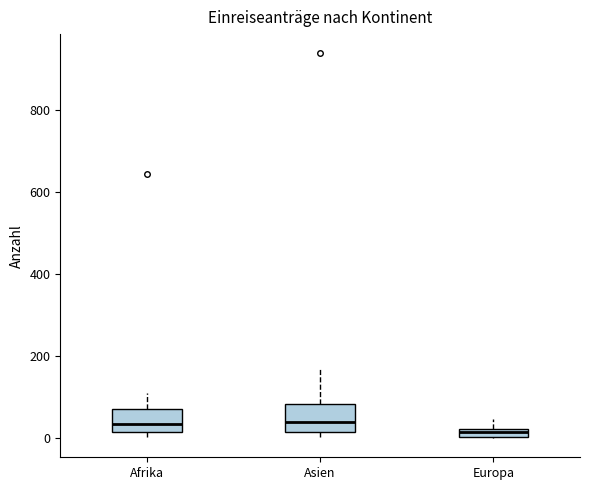

Where does the upper whisker of the box for Asien end on the y-axis? The values are not printed on the chart, so give them approximately, as read against the axis.

160